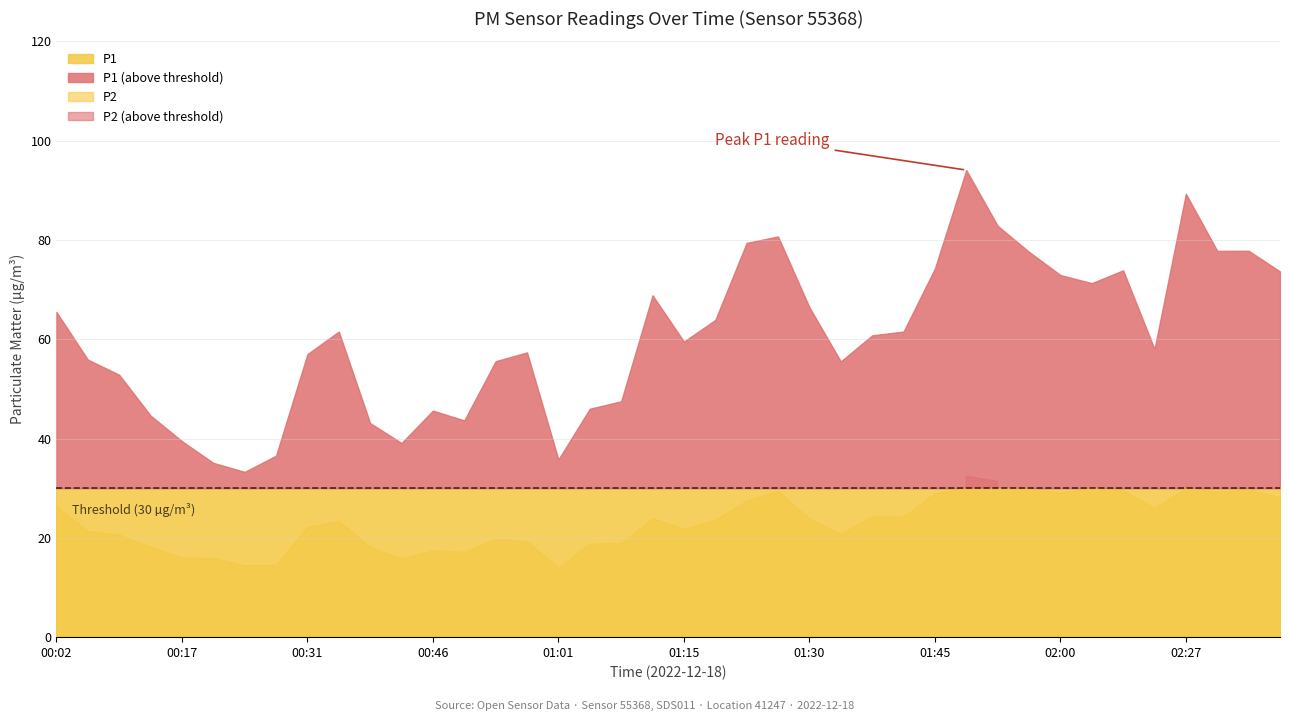

At which label does P2 first exceed 23?

00:02